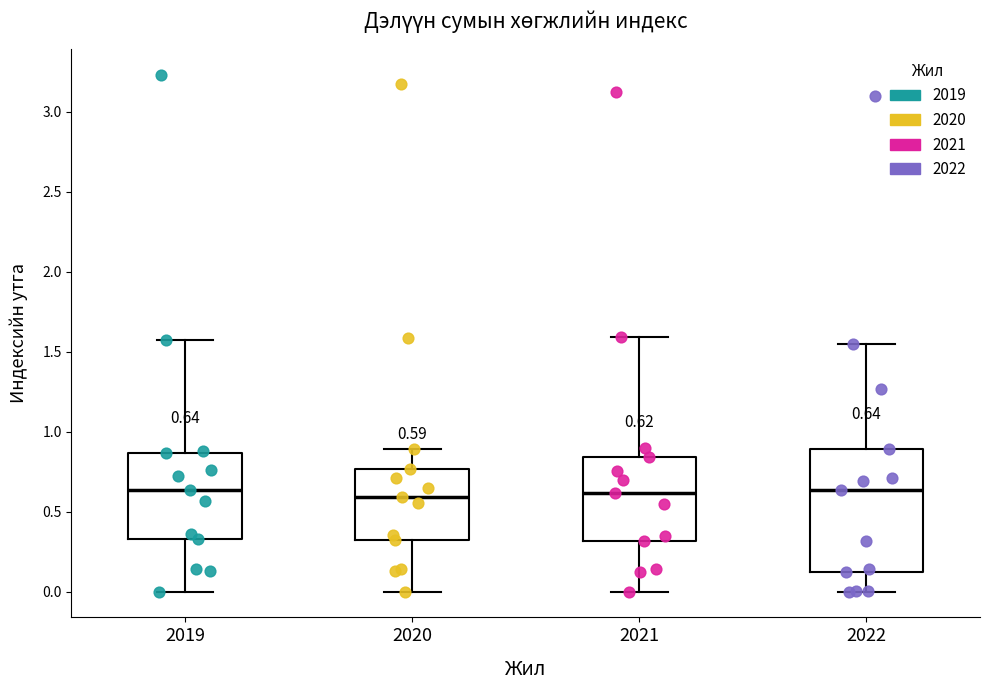

Which box is the tallest, from its lower edge to its upper edge?

2022